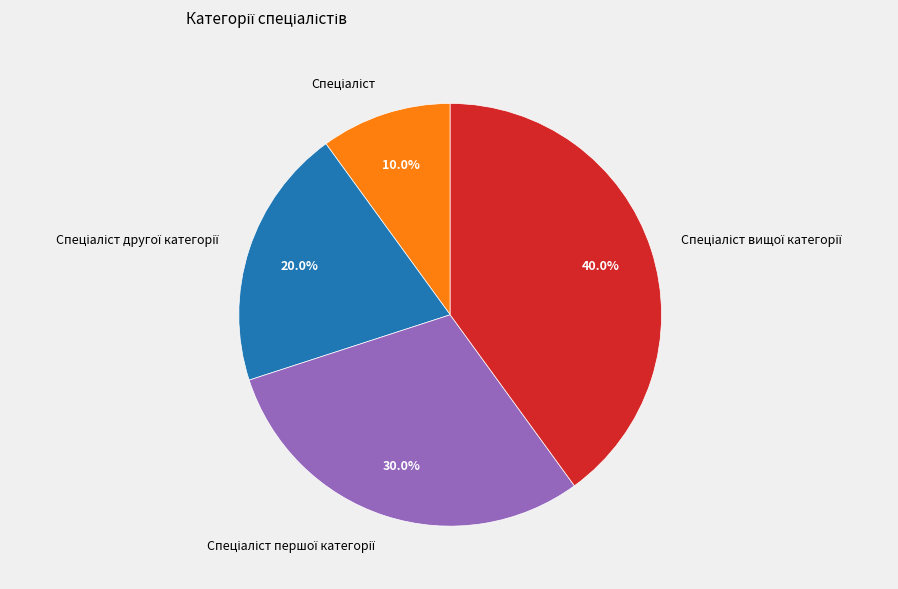

Is there a majority slice in this chart?

No